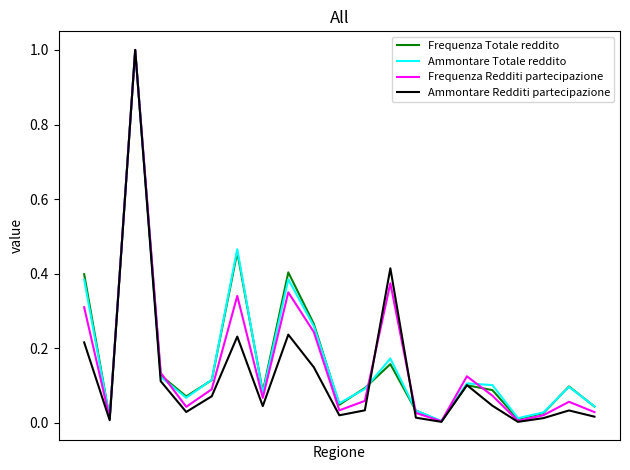

What is the maximum value shown in the chart?

1.0